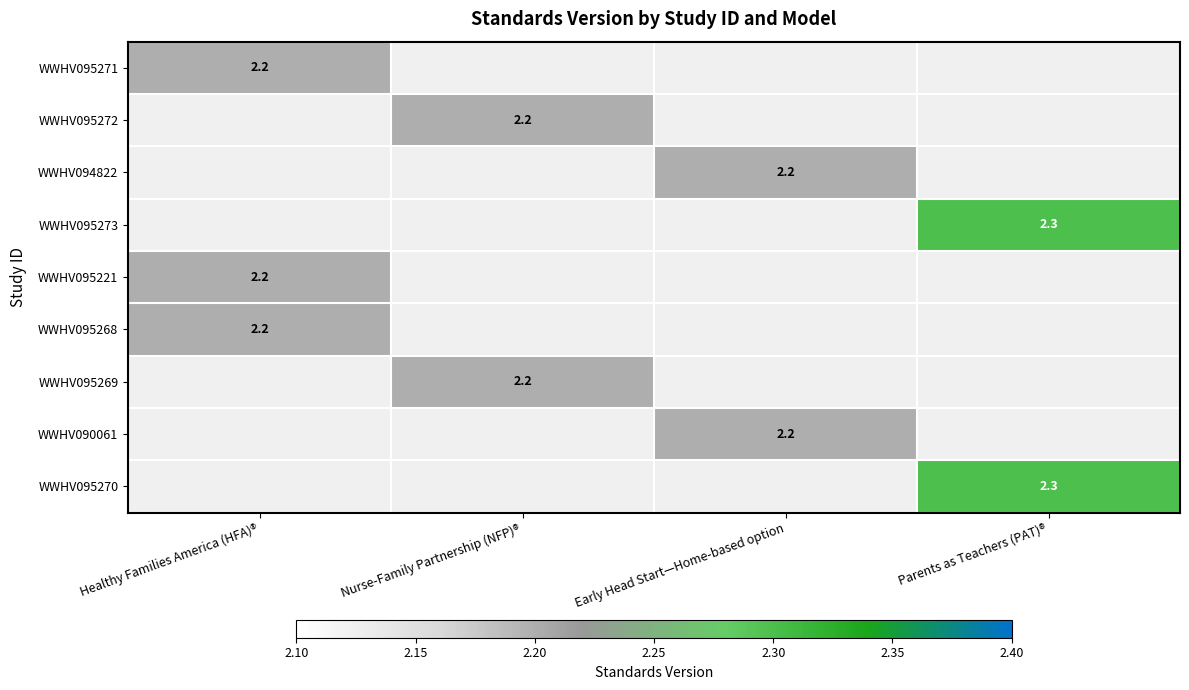

The WWHV095270 series shows 3.8 at Parents as Teachers (PAT)®. True or false?

False